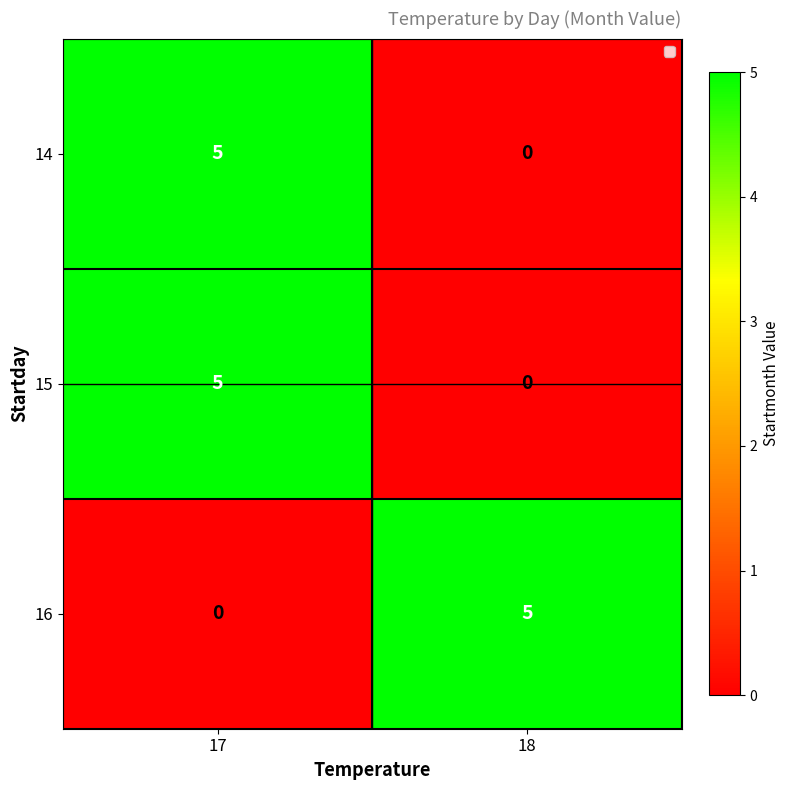

Is it true that 15 equals 3 at 18?

False